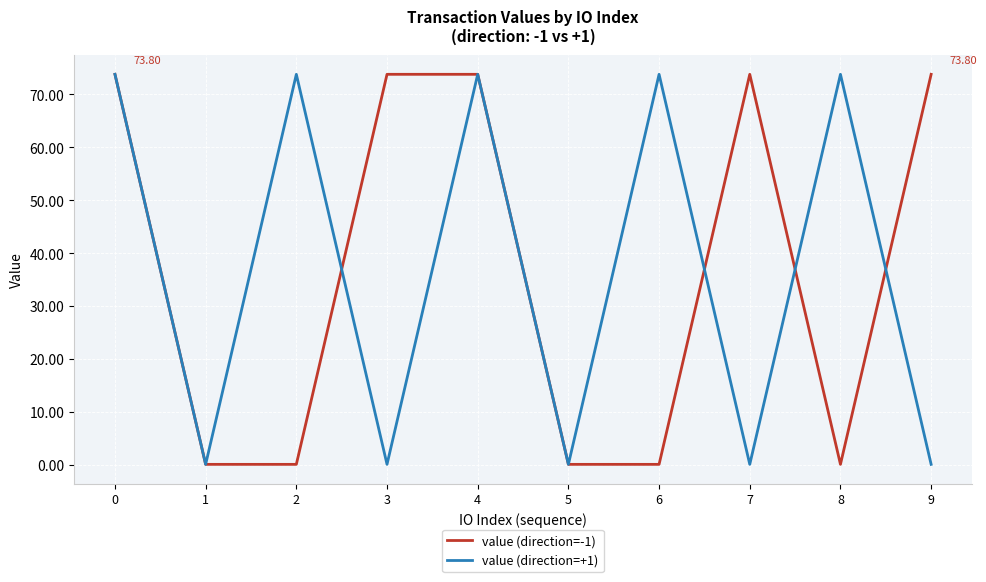

What is the lowest value of the value (direction=-1) series?

0.1